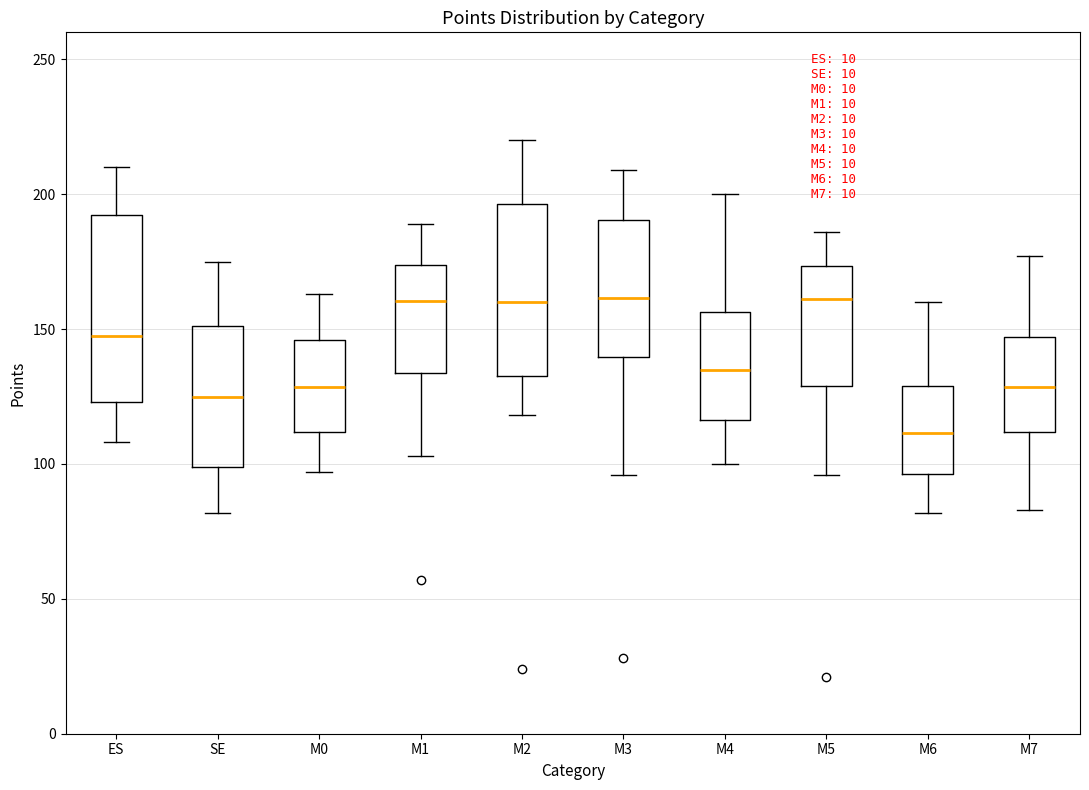

Reading left to right, transcribe this box plot: for each box, give where its median line is, the range the box spans, and where its two whiskers end, as read against the y-axis. The values are not printed on the chart, so give them approximately, as read against the axis.

ES: median 150, box 125 to 190, whiskers 110 to 210
SE: median 125, box 100 to 150, whiskers 80 to 175
M0: median 130, box 110 to 145, whiskers 95 to 165
M1: median 160, box 135 to 175, whiskers 105 to 190
M2: median 160, box 135 to 195, whiskers 120 to 220
M3: median 160, box 140 to 190, whiskers 95 to 210
M4: median 135, box 115 to 155, whiskers 100 to 200
M5: median 160, box 130 to 175, whiskers 95 to 185
M6: median 110, box 95 to 130, whiskers 80 to 160
M7: median 130, box 110 to 145, whiskers 85 to 175